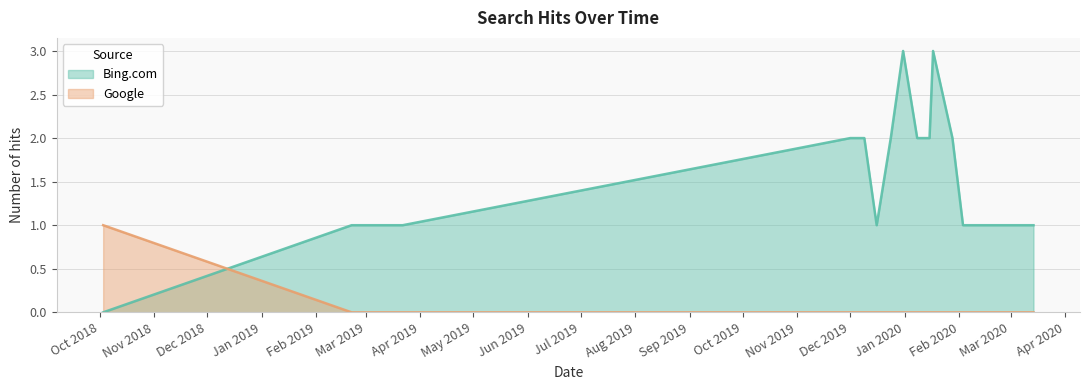

Which series has the largest range (max minus min)?

Bing.com